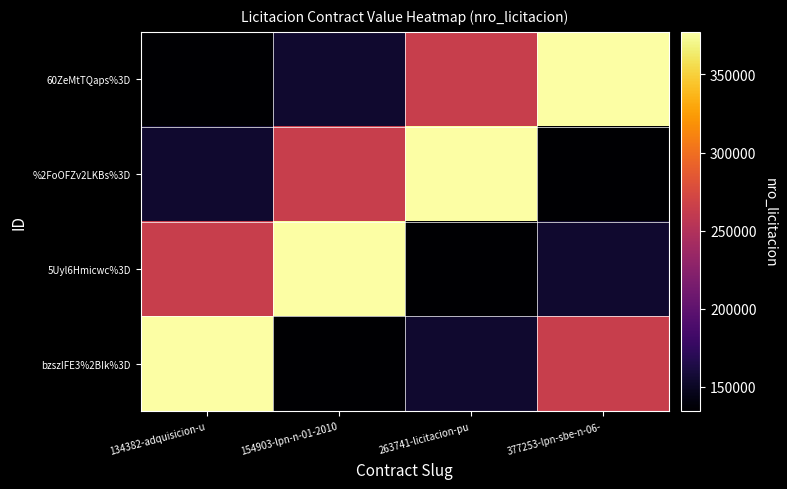

What is the spread (max minus min) of values at 134382-adquisicion-u?

242871